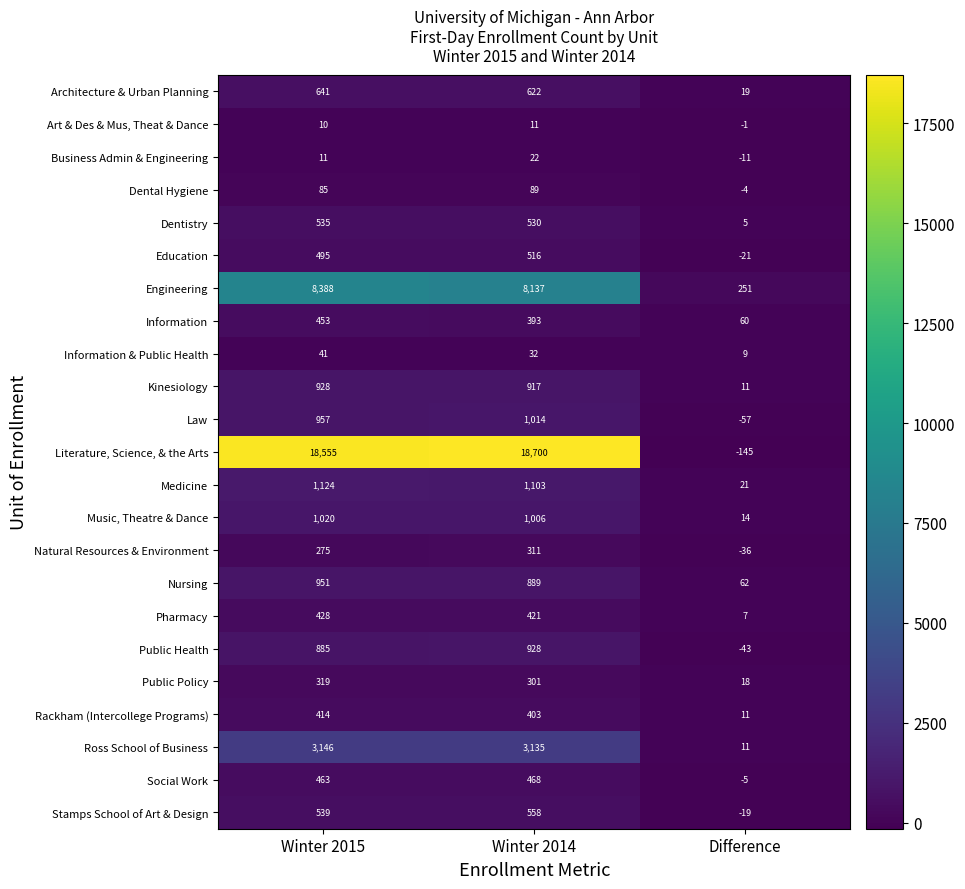

At which label does Information reach its minimum?

Difference